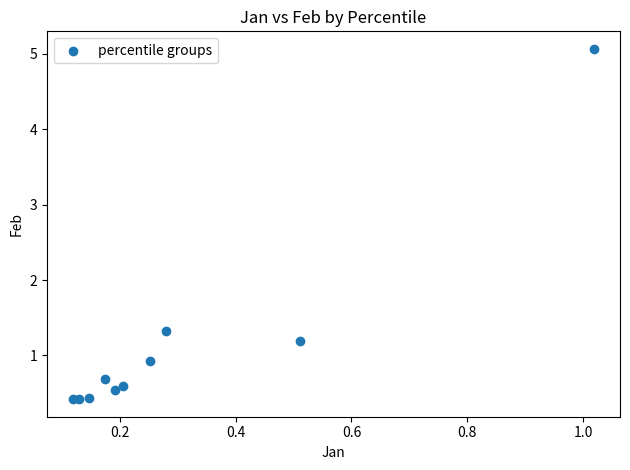

What Y value in the scatter plot is closest to 2?

1.3